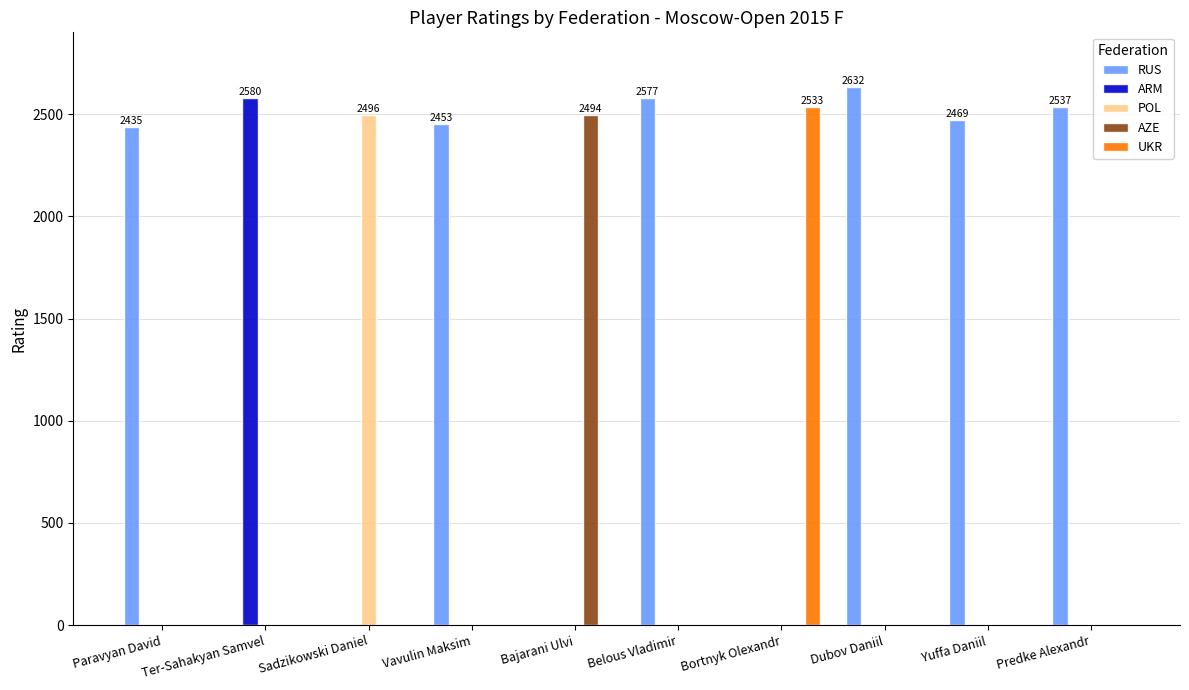

Is the value of RUS at Dubov Daniil greater than the value of UKR at Bortnyk Olexandr?

Yes